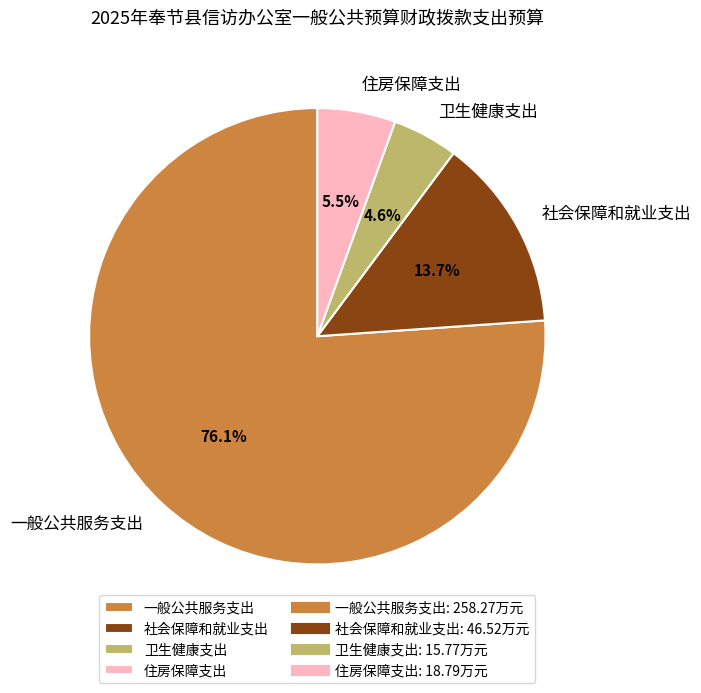

How much of the chart is everything except 卫生健康支出?

95.4%